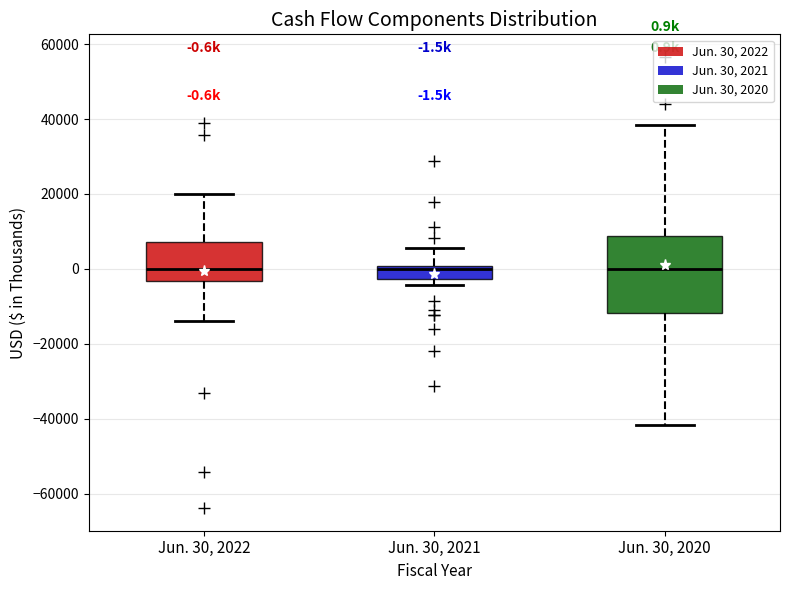

Which box is the tallest, from its lower edge to its upper edge?

Jun. 30, 2020